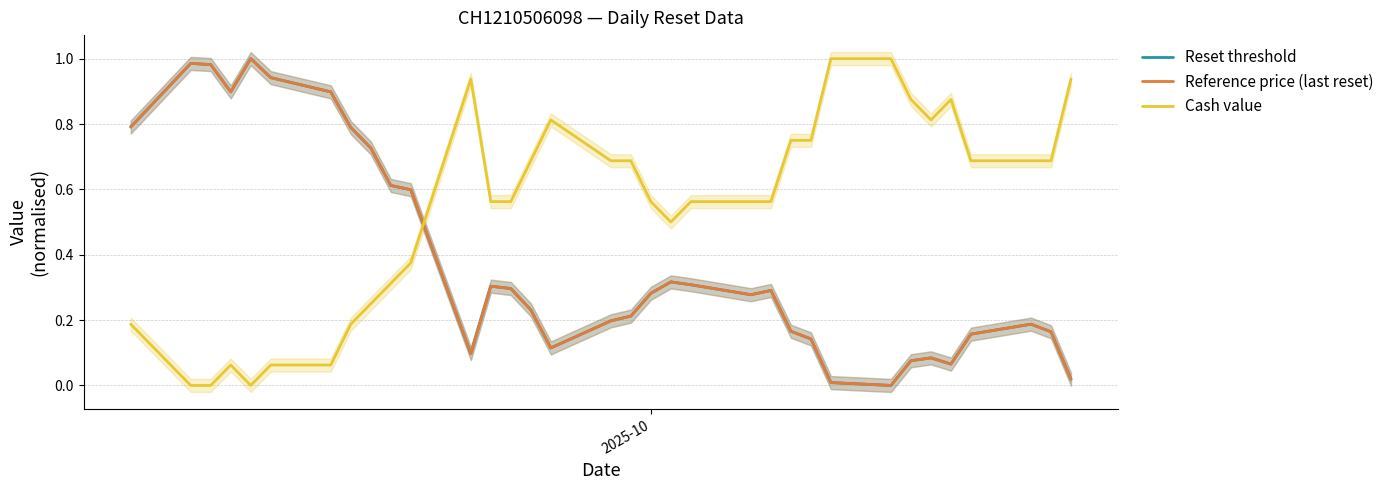

After their last crossing, which series has the higher values: Reset threshold or Cash value?

Cash value